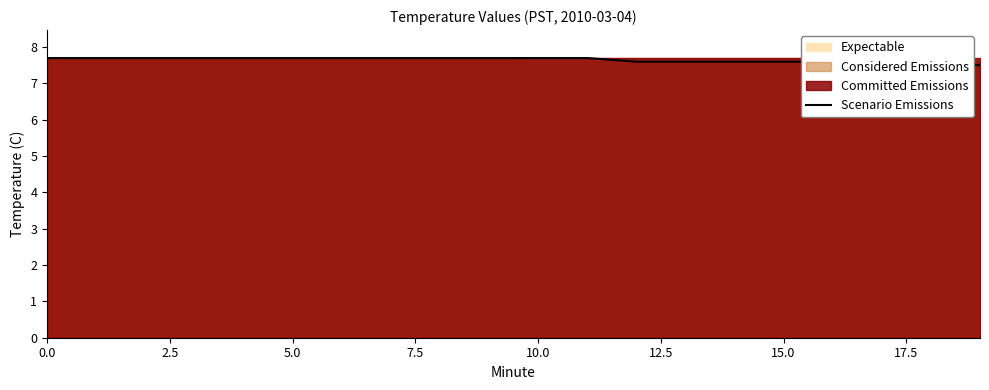

The value at 18 is 10.6. True or false?

False